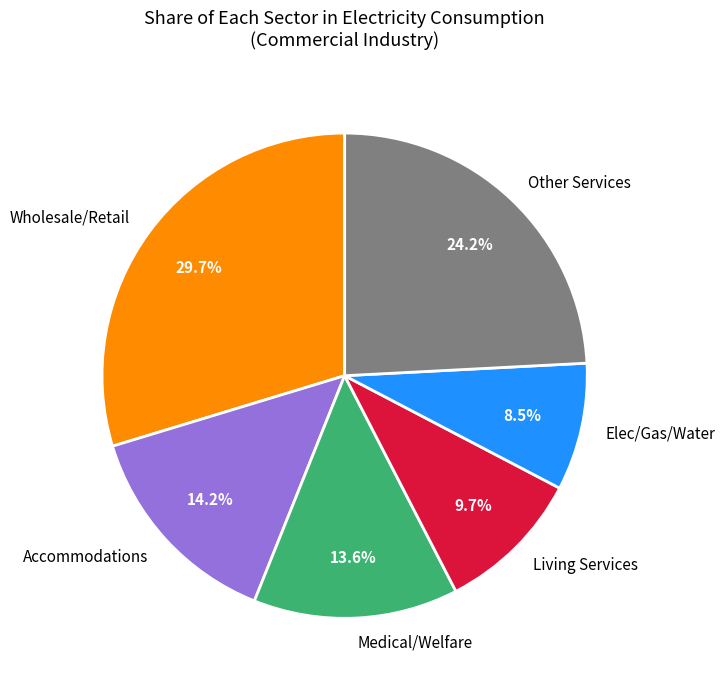

Rank the categories by value from lowest to highest.

Elec/Gas/Water, Living Services, Medical/Welfare, Accommodations, Other Services, Wholesale/Retail